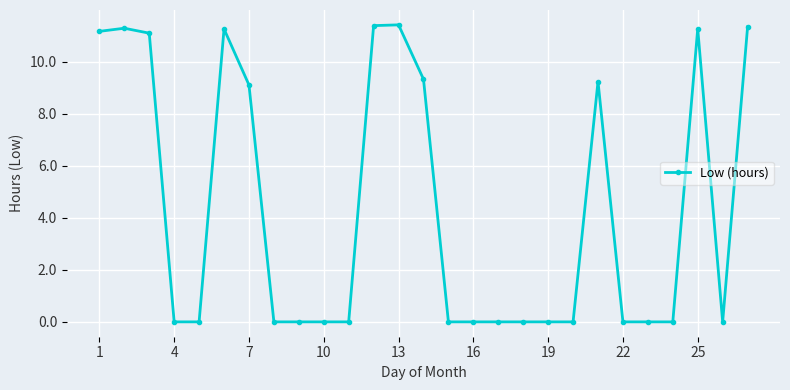

What is the greatest value displayed?

11.4